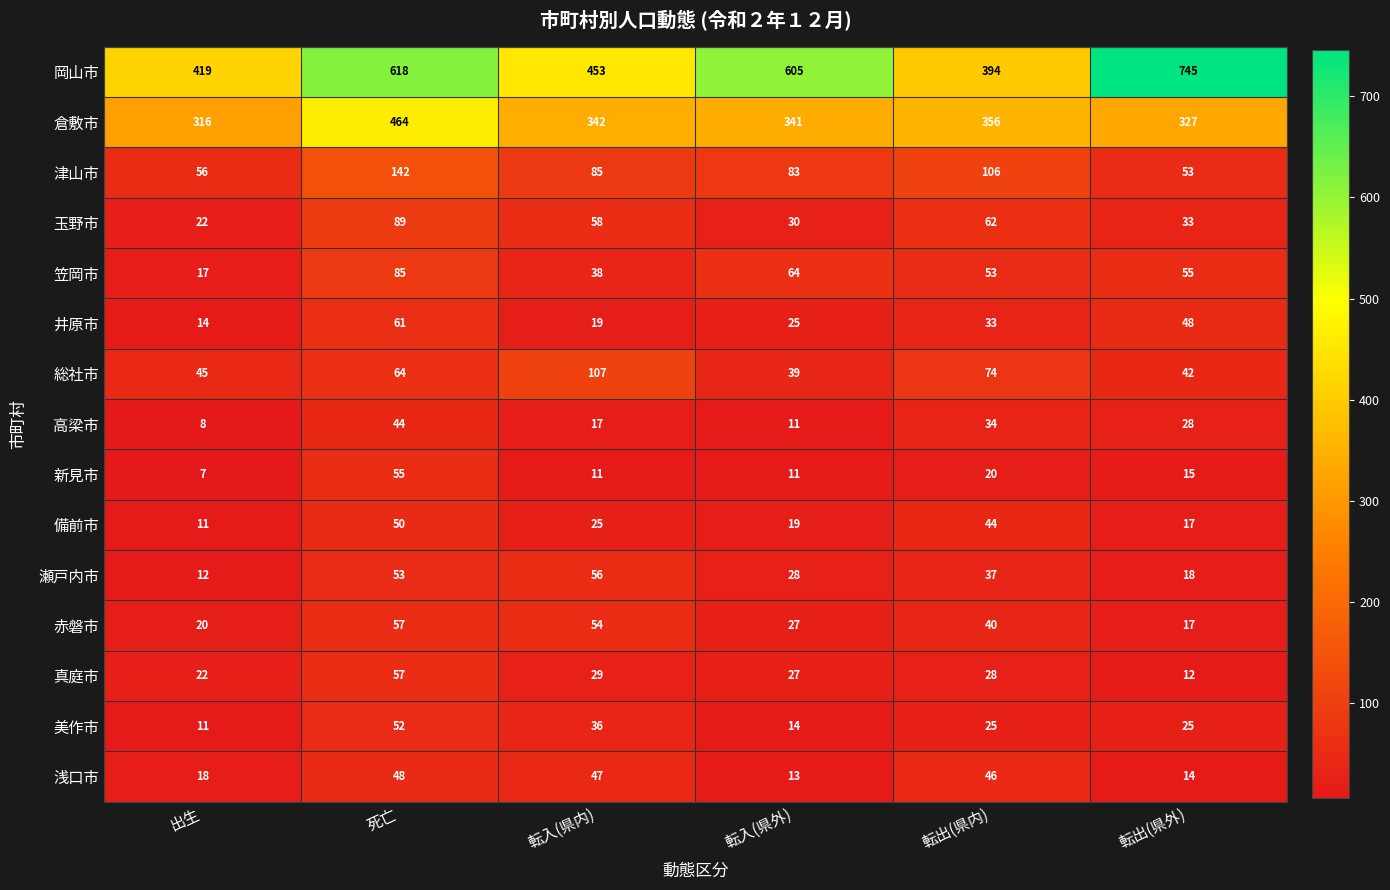

Rank the series at 転出(県内) from lowest to highest value.

新見市, 美作市, 真庭市, 井原市, 高梁市, 瀬戸内市, 赤磐市, 備前市, 浅口市, 笠岡市, 玉野市, 総社市, 津山市, 倉敷市, 岡山市